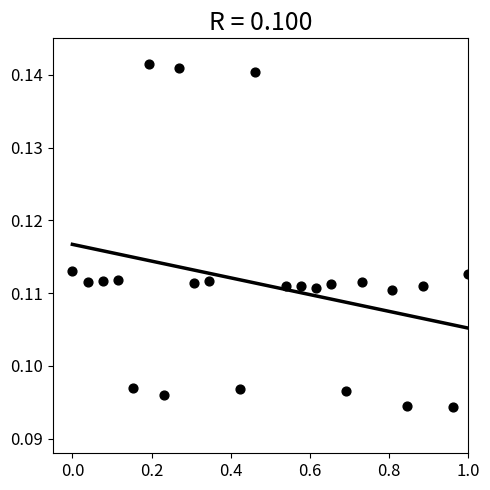

What is the range of X values (max minus min)?

1.0